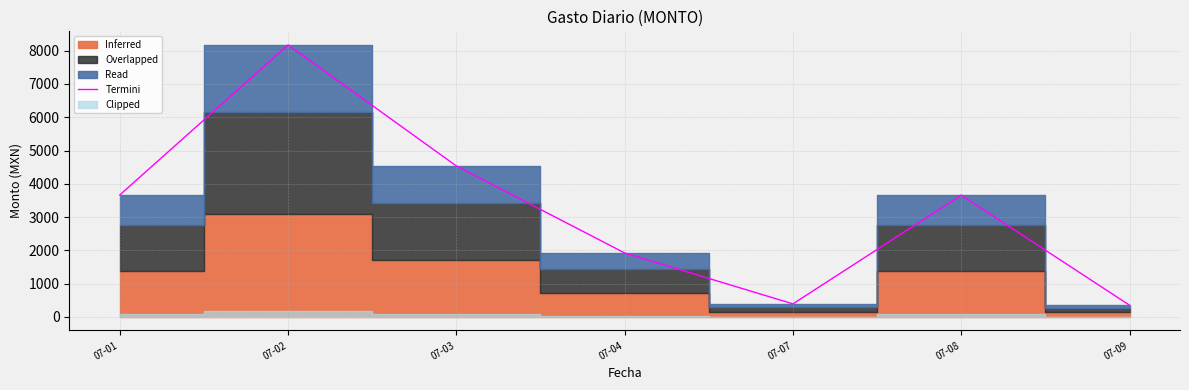

What is the sum of the values at 07-09 and 07-04?

2270.5